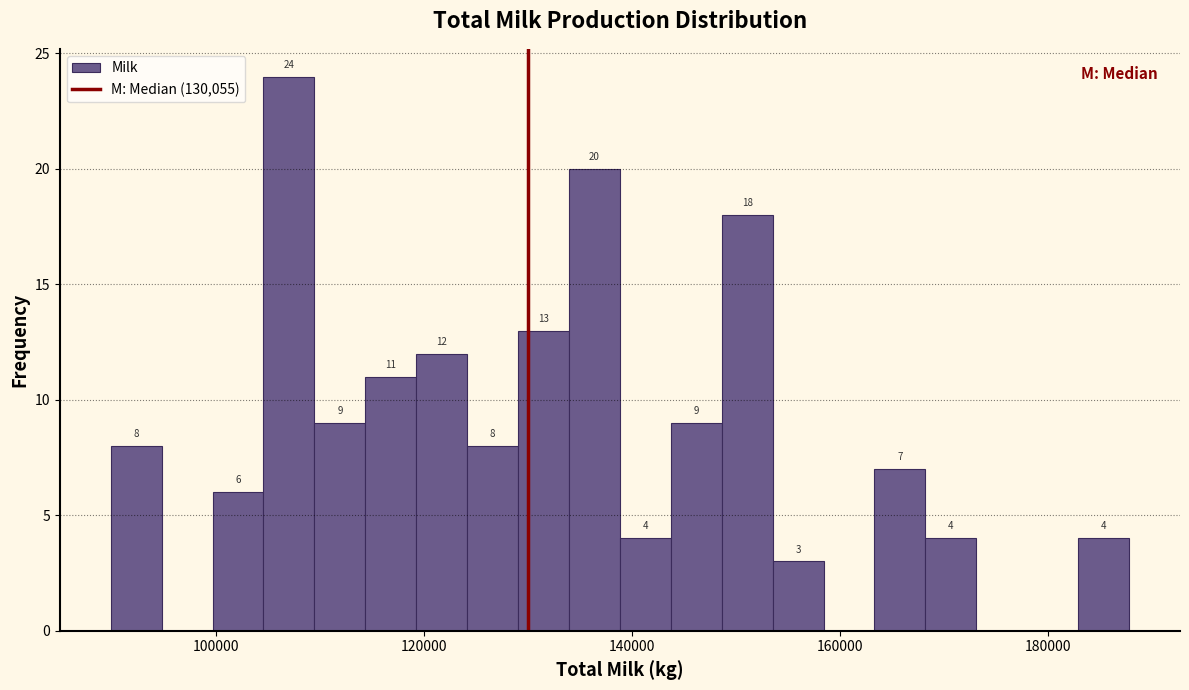

Around what value on the x-axis is the tallest bar? Give the approximate position of its centre, as read against the axis.

108000